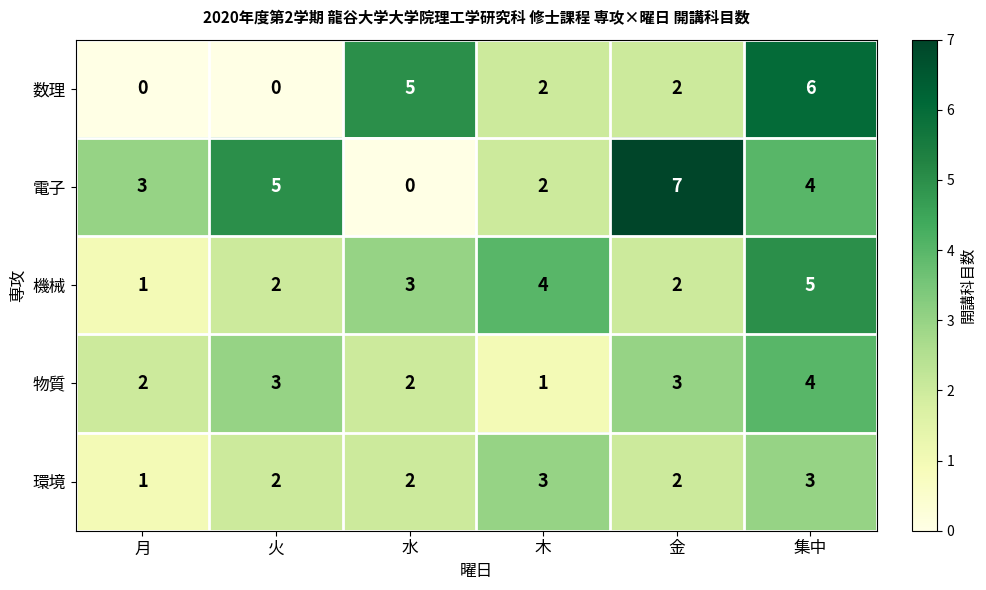

What is the total value across all series at 集中?

22